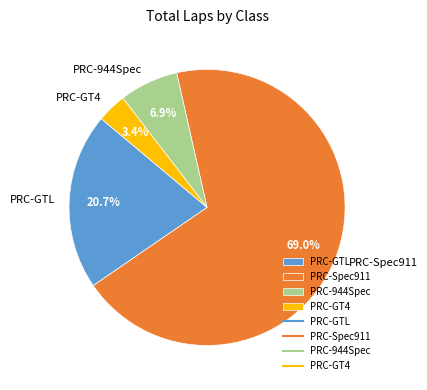

Does PRC-GTL represent more than half of the total?

No